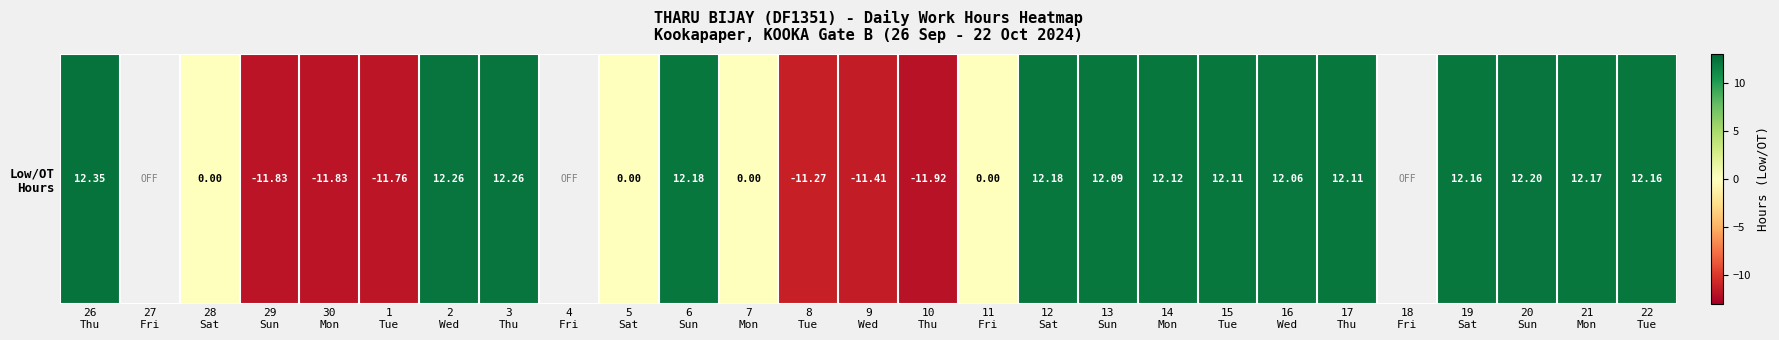

Which label corresponds to the smallest value in the chart?

10
Thu